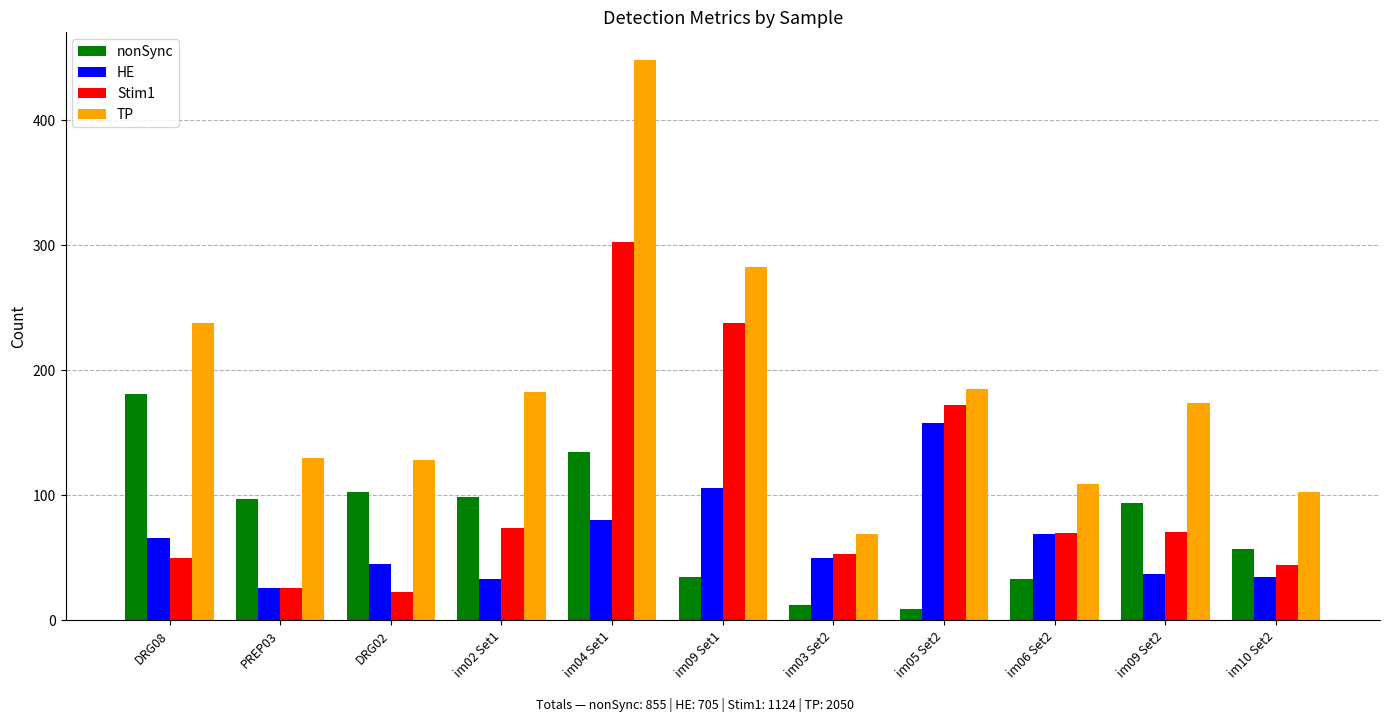

Rank the series by their maximum value, from lowest to highest.

HE, nonSync, Stim1, TP